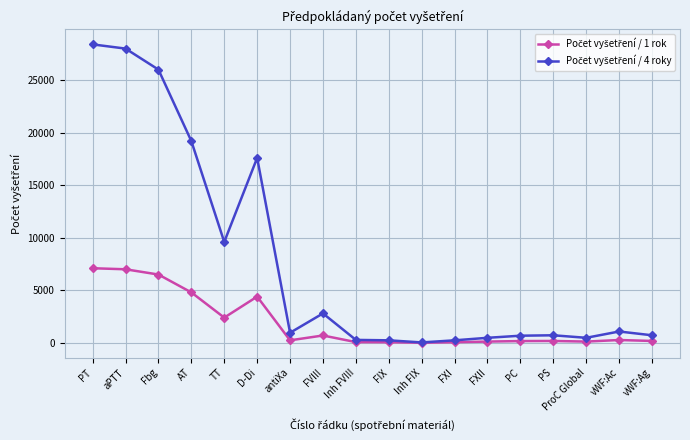

What is the label of the 4th point from the right?

PS